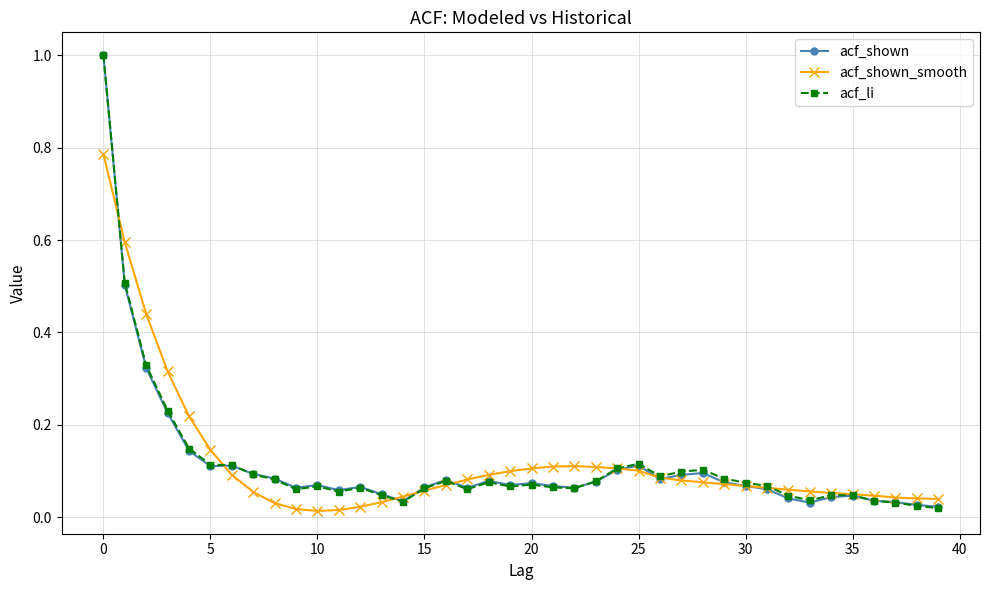

At how many categories does at least one series exceed 0?

40